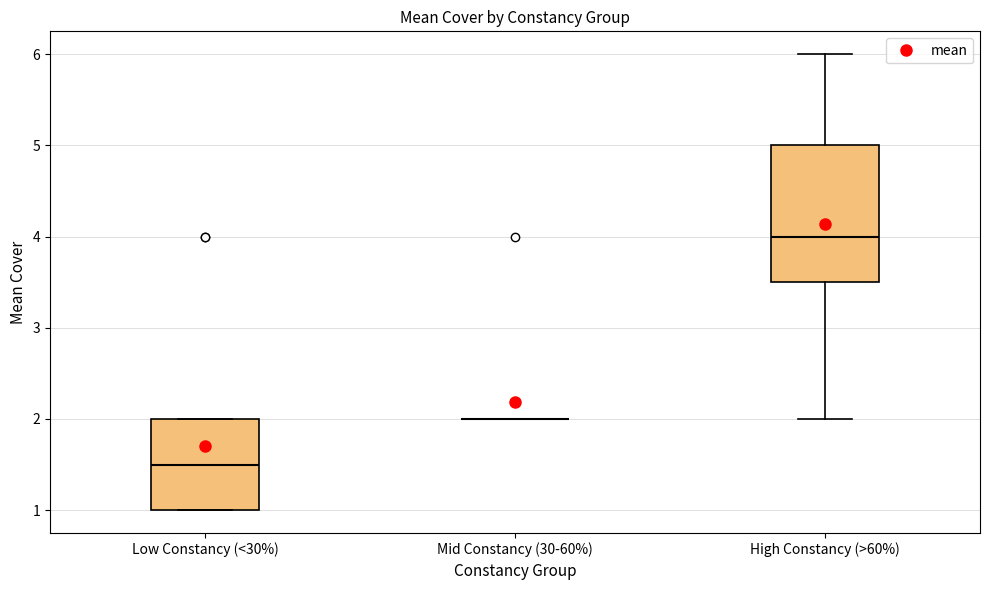

Where does the median line of the box for Low Constancy (<30%) sit on the y-axis? The values are not printed on the chart, so give them approximately, as read against the axis.

1.5